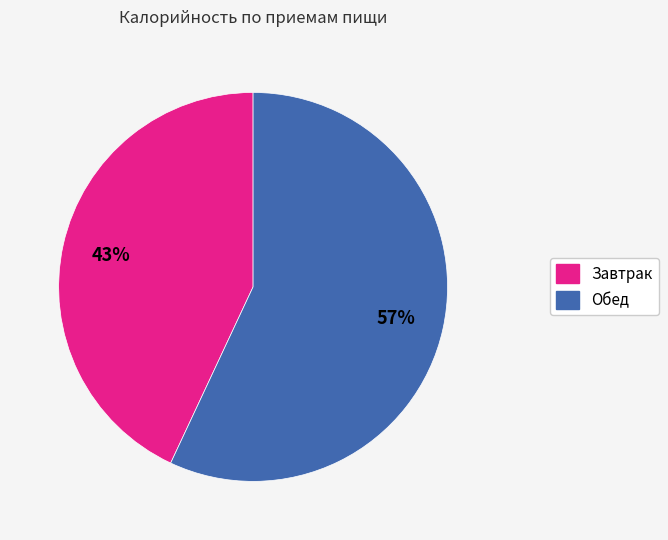

Which has a higher value, Завтрак or Обед?

Обед